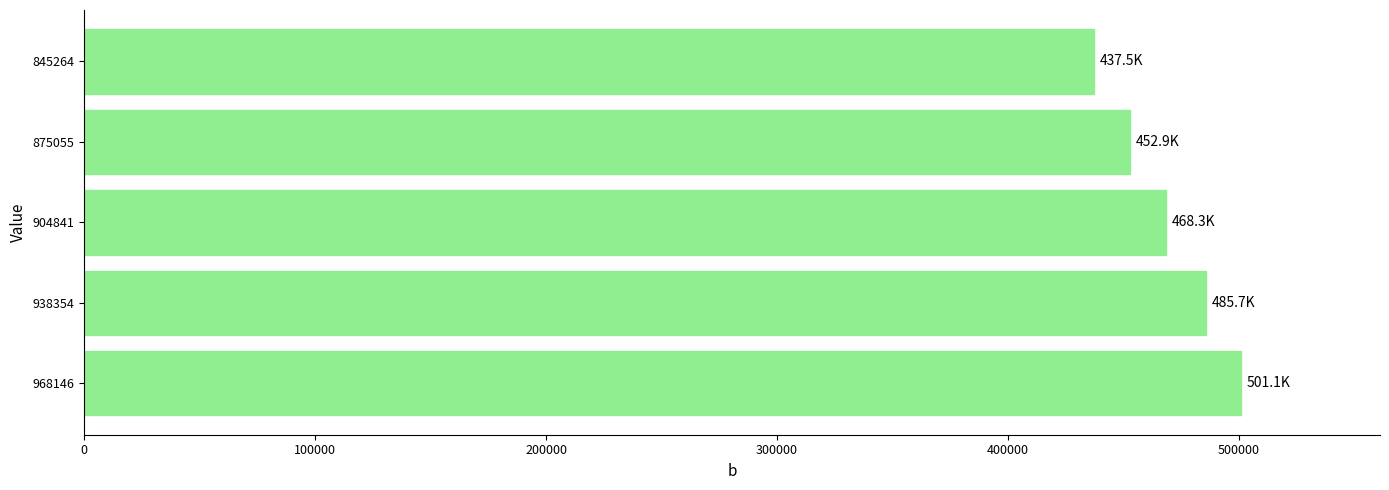

Does the chart contain stacked bars?

No